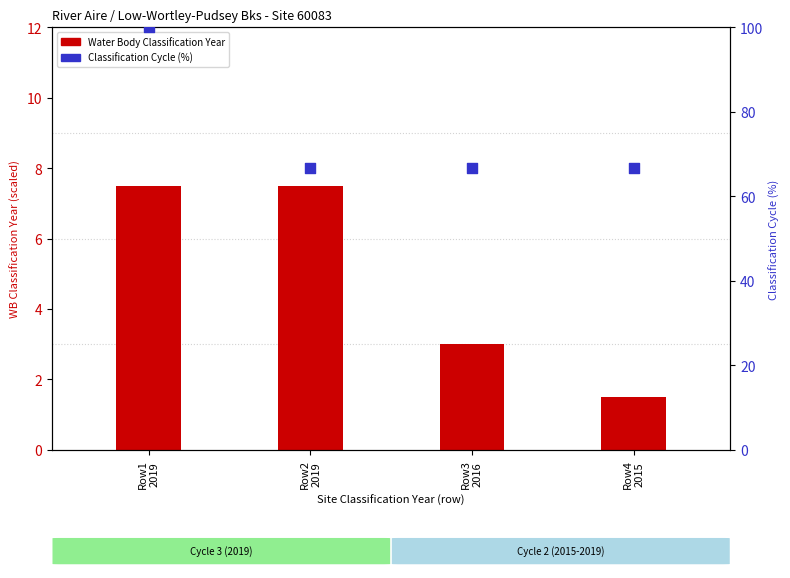

Which series has the largest Y range (max minus min)?

Water Body Classification Cycle (%)